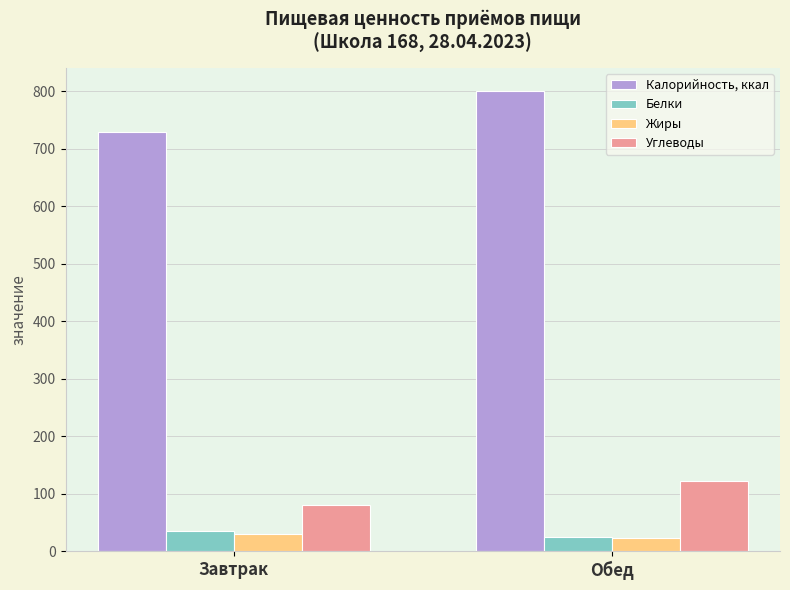

At which category is the sum across all series the highest?

Обед